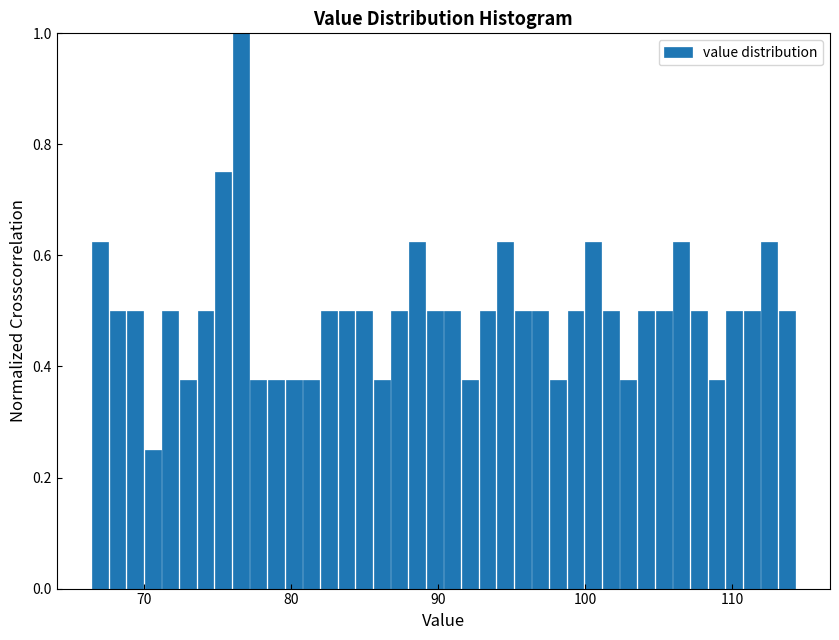

Around what value on the x-axis is the tallest bar? Give the approximate position of its centre, as read against the axis.

77